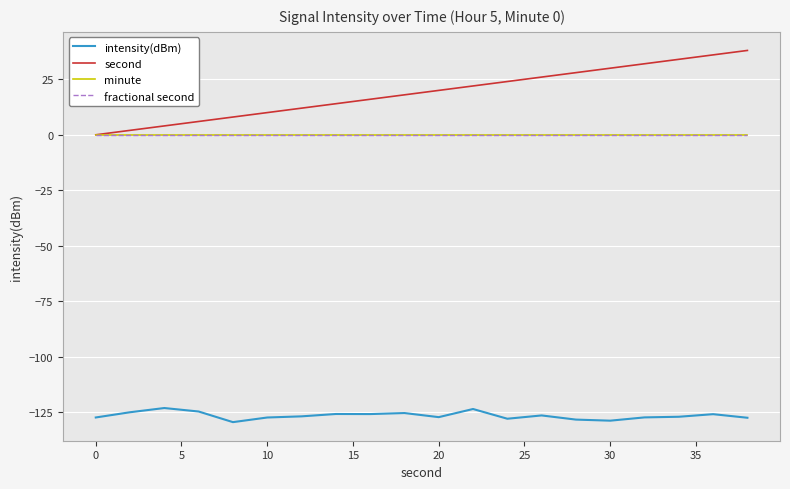

Does the chart display data point markers on the line(s)?

No